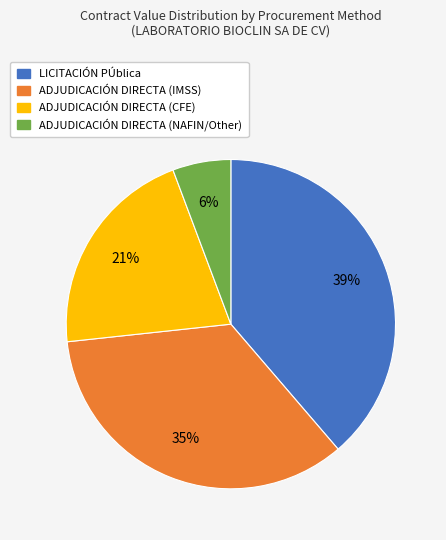

Rank the categories by value from highest to lowest.

LICITACIÓN PÚblica, ADJUDICACIÓN DIRECTA (IMSS), ADJUDICACIÓN DIRECTA (CFE), ADJUDICACIÓN DIRECTA (NAFIN/Other)